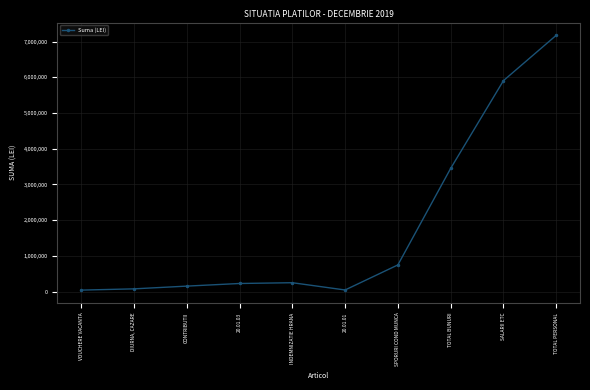

Read the value at SPORURI COND MUNCA.

747792.0